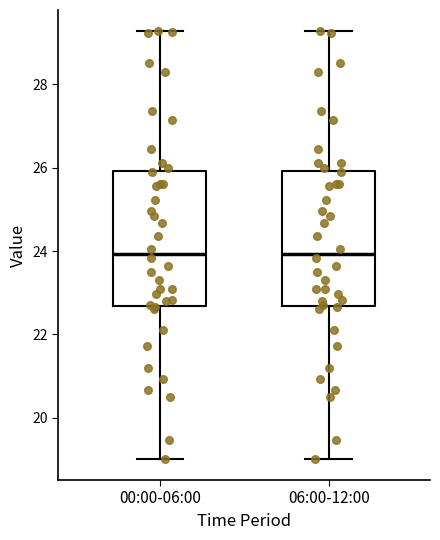

Reading left to right, transcribe this box plot: for each box, give where its median line is, the range the box spans, and where its two whiskers end, as read against the y-axis. The values are not printed on the chart, so give them approximately, as read against the axis.

00:00-06:00: median 24.0, box 22.6 to 26.0, whiskers 19.0 to 29.2
06:00-12:00: median 24.0, box 22.6 to 26.0, whiskers 19.0 to 29.2